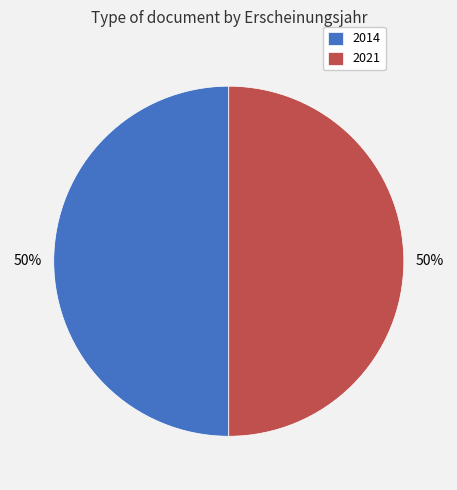

To the nearest percent, what is the average slice percentage?

50%